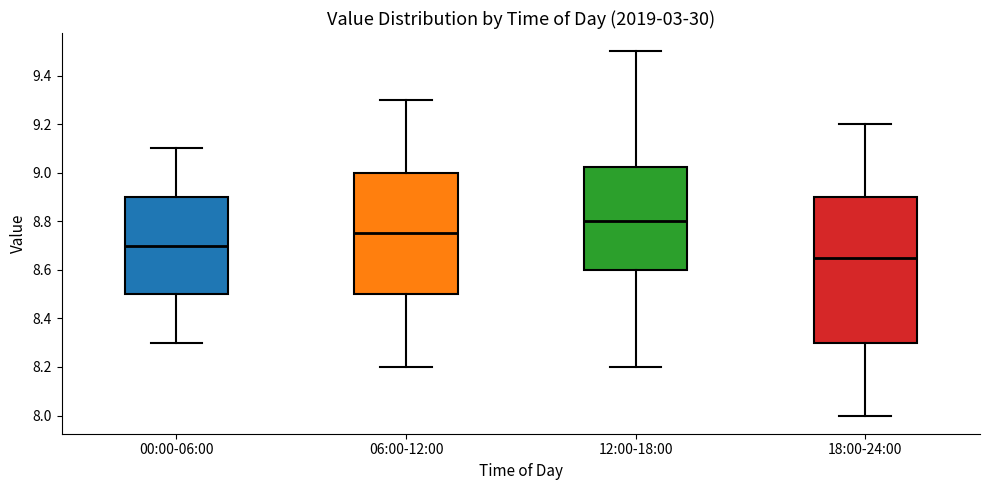

Reading left to right, read every box against the y-axis: the position of its median line, the range the box covers, and the ends of its whiskers. The values are not printed on the chart, so give them approximately, as read against the axis.

00:00-06:00: median 8.70, box 8.50 to 8.90, whiskers 8.30 to 9.10
06:00-12:00: median 8.76, box 8.50 to 9.00, whiskers 8.20 to 9.30
12:00-18:00: median 8.80, box 8.60 to 9.02, whiskers 8.20 to 9.50
18:00-24:00: median 8.66, box 8.30 to 8.90, whiskers 8.00 to 9.20